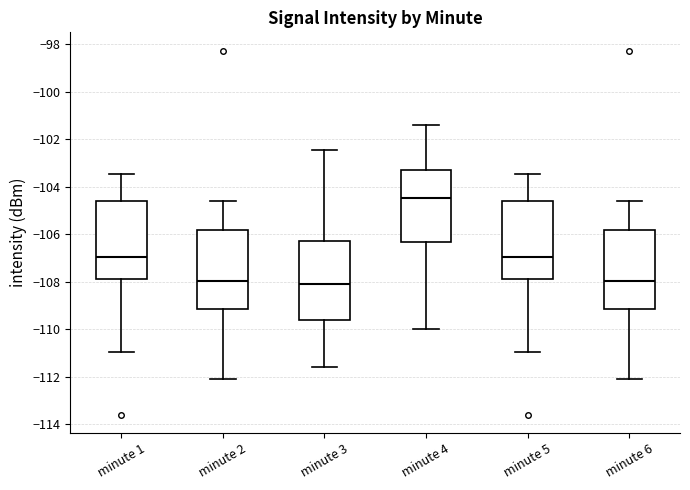

Reading left to right, read every box against the y-axis: the position of its median line, the range the box covers, and the ends of its whiskers. The values are not printed on the chart, so give them approximately, as read against the axis.

minute 1: median -107.0, box -107.8 to -104.6, whiskers -111.0 to -103.4
minute 2: median -108.0, box -109.2 to -105.8, whiskers -112.2 to -104.6
minute 3: median -108.0, box -109.6 to -106.4, whiskers -111.6 to -102.4
minute 4: median -104.4, box -106.4 to -103.2, whiskers -110.0 to -101.4
minute 5: median -107.0, box -107.8 to -104.6, whiskers -111.0 to -103.4
minute 6: median -108.0, box -109.2 to -105.8, whiskers -112.2 to -104.6